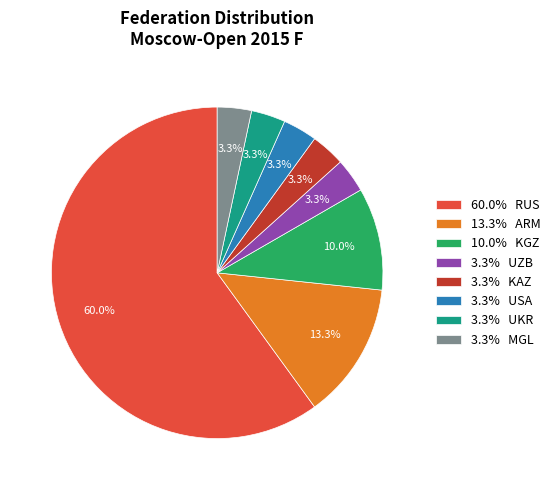

What portion of the pie excludes 3.3% UKR?

96.7%